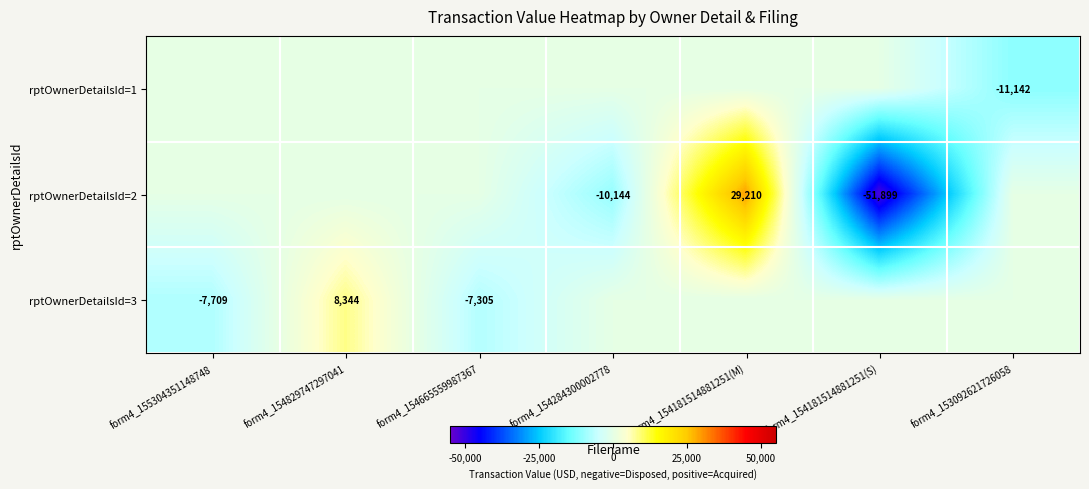

The value of rptOwnerDetailsId=3 at form4_154665559987367 is -7305. True or false?

True